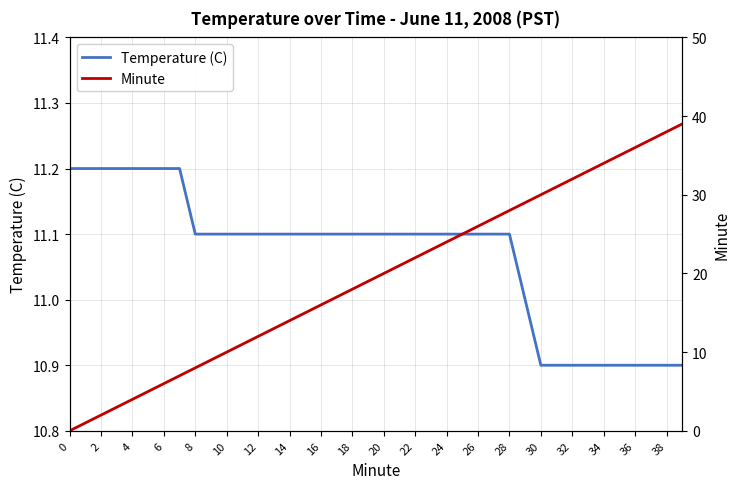

Is it true that Temperature (C) equals 4.9 at 22?

False